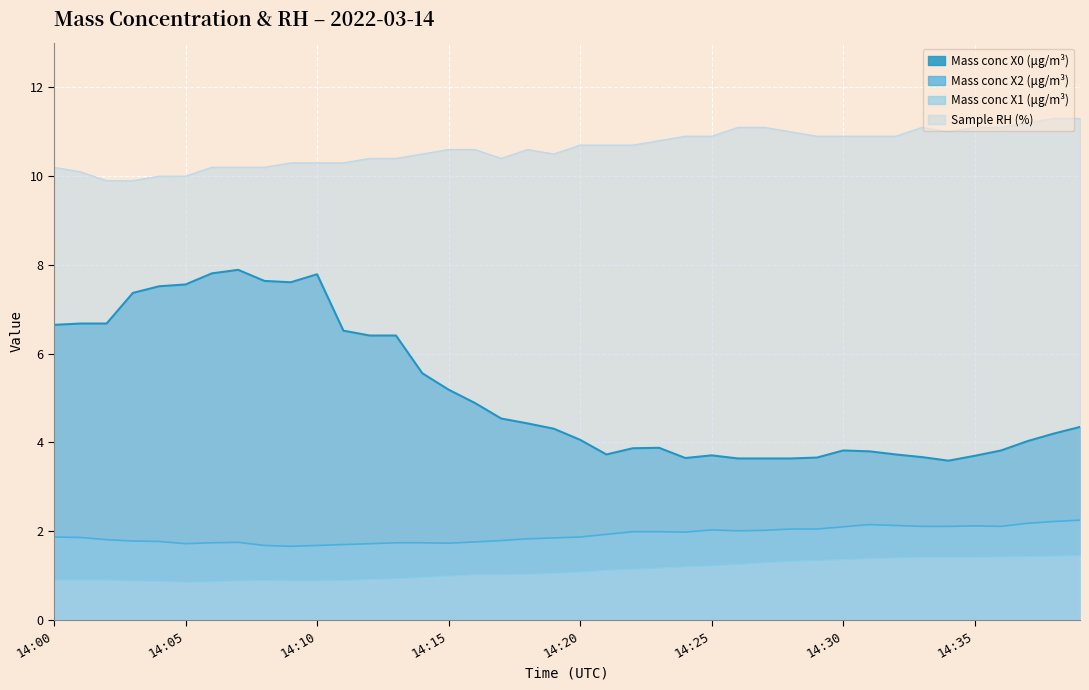

Which series has the largest total across all categories?

Sample RH (%)